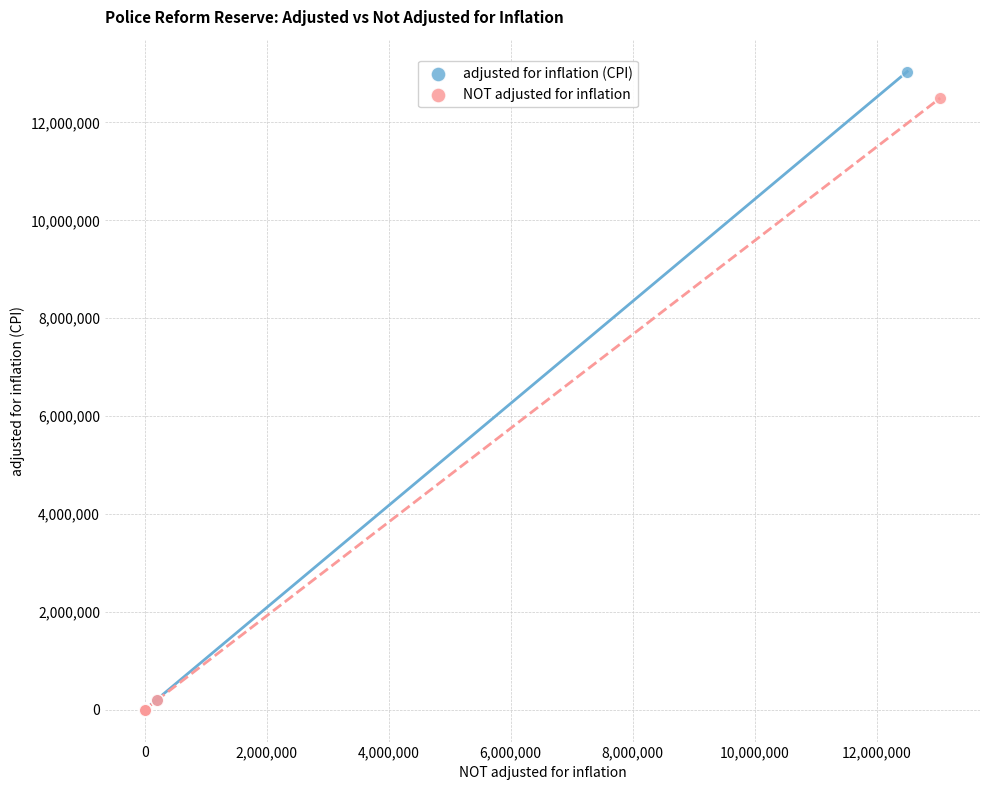

Which series has the largest Y range (max minus min)?

adjusted for inflation (CPI)